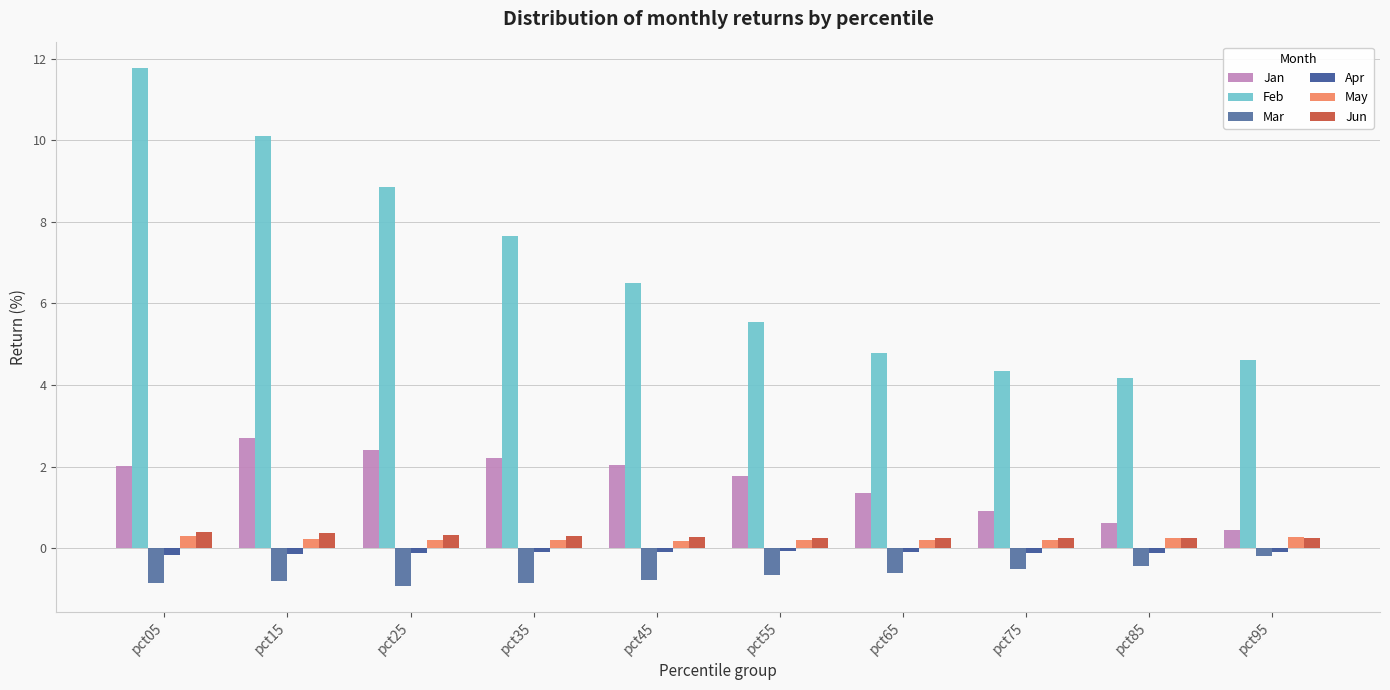

Reading left to right, what are all the values shown in this chart?

Jan: 2.0	2.7	2.4	2.2	2.0	1.8	1.4	0.9	0.6	0.4
Feb: 11.8	10.1	8.9	7.6	6.5	5.5	4.8	4.3	4.2	4.6
Mar: -0.8	-0.8	-0.9	-0.9	-0.8	-0.7	-0.6	-0.5	-0.4	-0.2
Apr: -0.2	-0.1	-0.1	-0.1	-0.1	-0.1	-0.1	-0.1	-0.1	-0.1
May: 0.3	0.2	0.2	0.2	0.2	0.2	0.2	0.2	0.2	0.3
Jun: 0.4	0.4	0.3	0.3	0.3	0.2	0.3	0.2	0.3	0.3